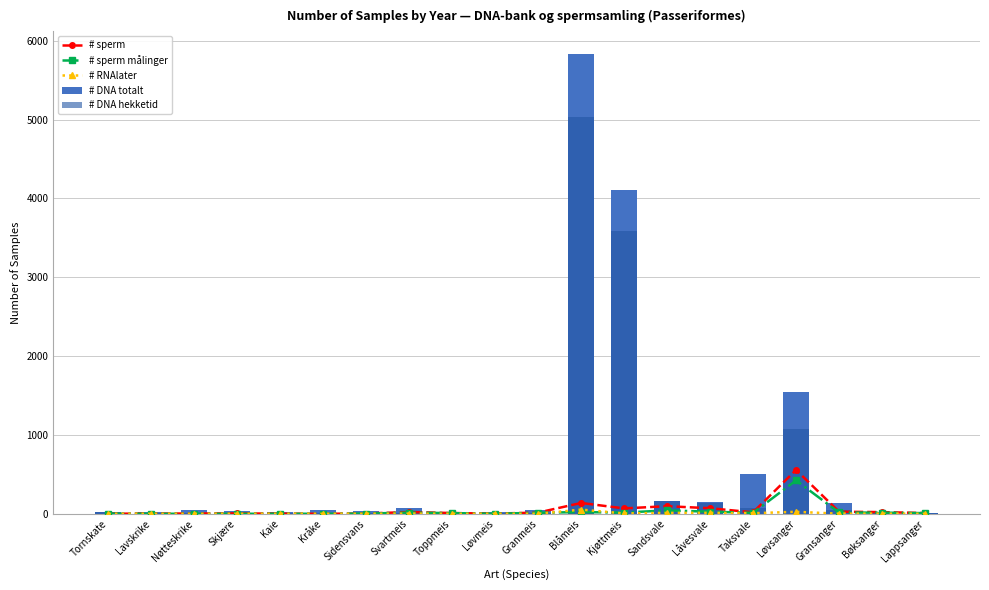

What is the total value across all series at Løvsanger?

3627